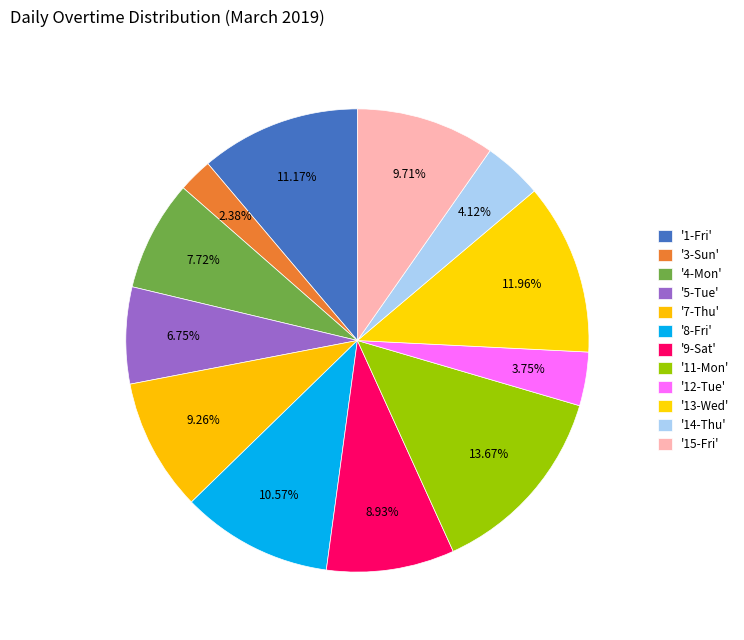

How many slices are in this pie chart?

12